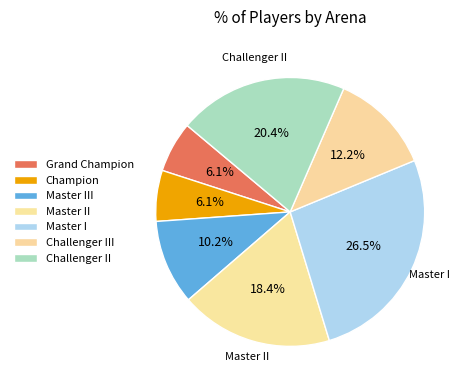

How many segments does this pie chart have?

7